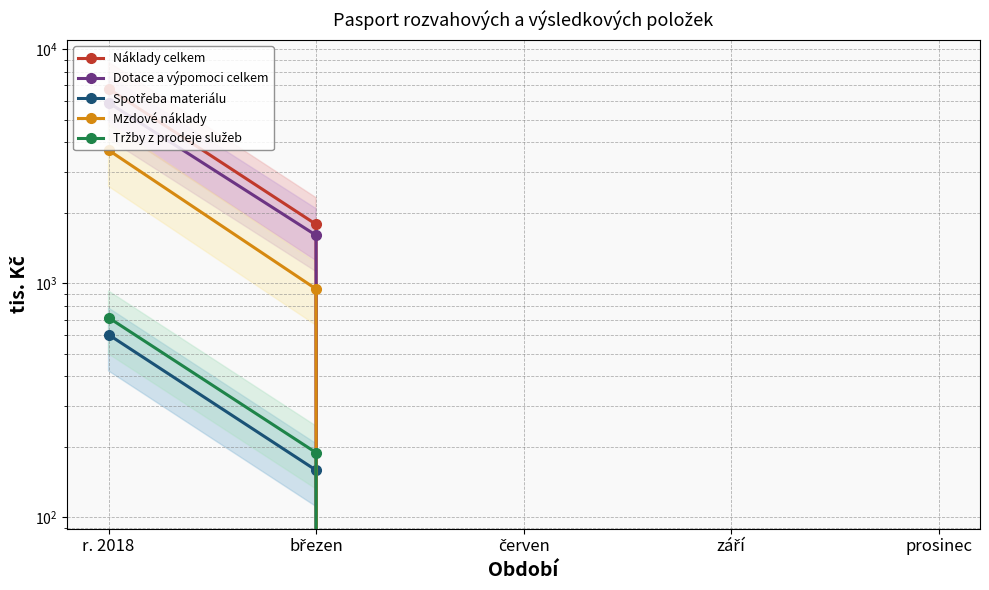

Reading left to right, transcribe all the data shown in this chart.

Náklady celkem: 6775	1785	0	0	0
Dotace a výpomoci celkem: 5907	1603	0	0	0
Spotřeba materiálu: 603	159	0	0	0
Mzdové náklady: 3702	945	0	0	0
Tržby z prodeje služeb: 713	189	0	0	0